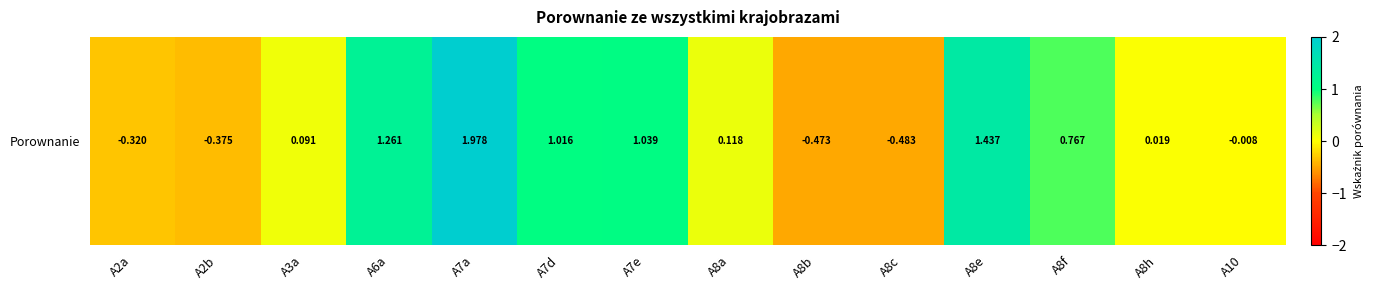

What is the sum of the values at A2a and A3a?

-0.2